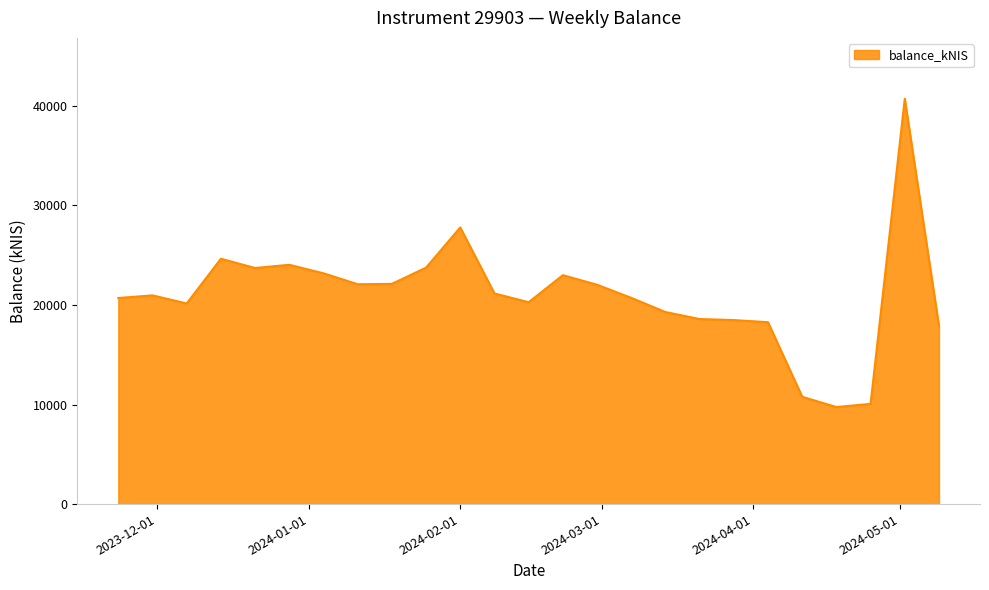

What is the difference between the maximum and minimum values?

30961.6